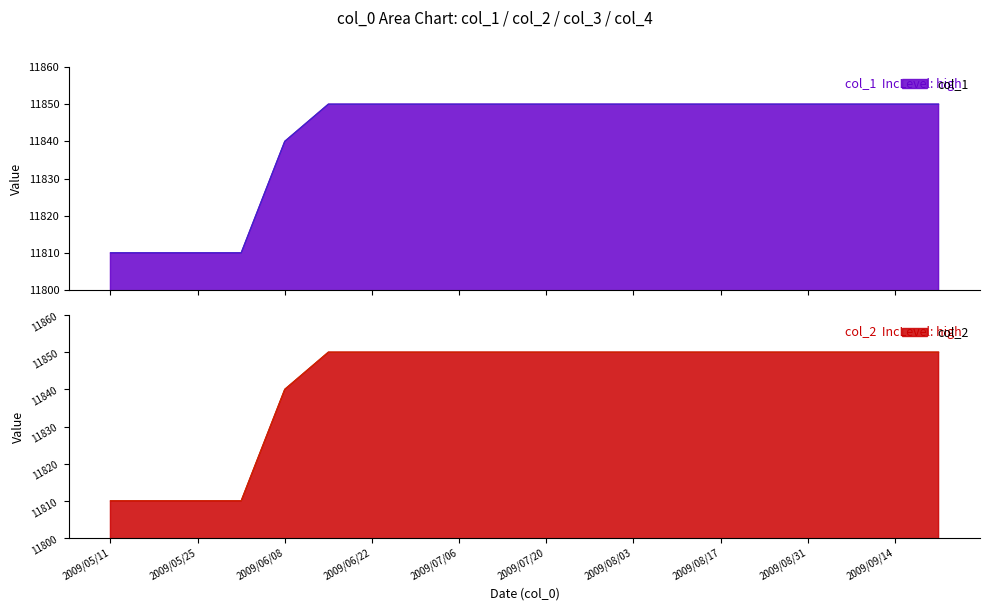

Which category has the lowest value in the col_3 series?

2009/05/11